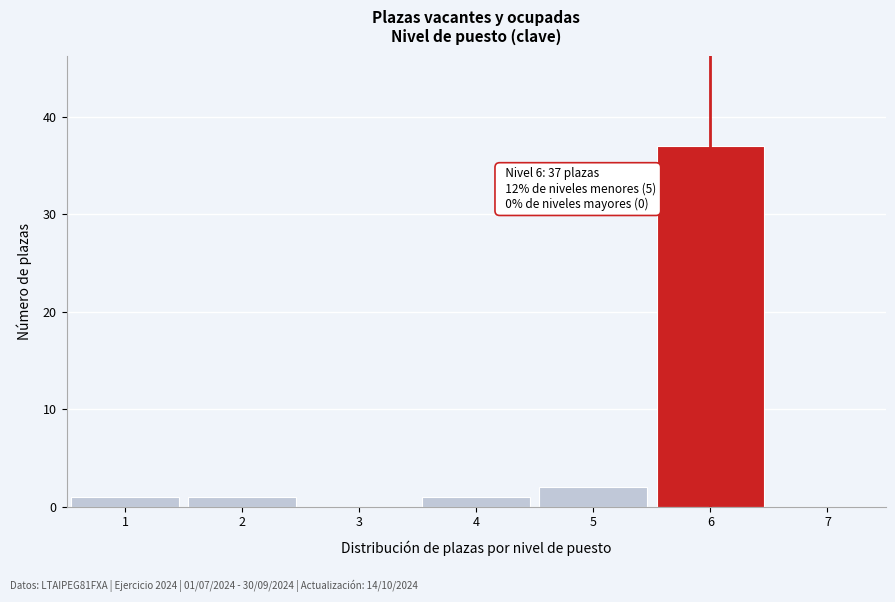

Over which range of the x-axis is the bar tallest?

5.5 to 6.5